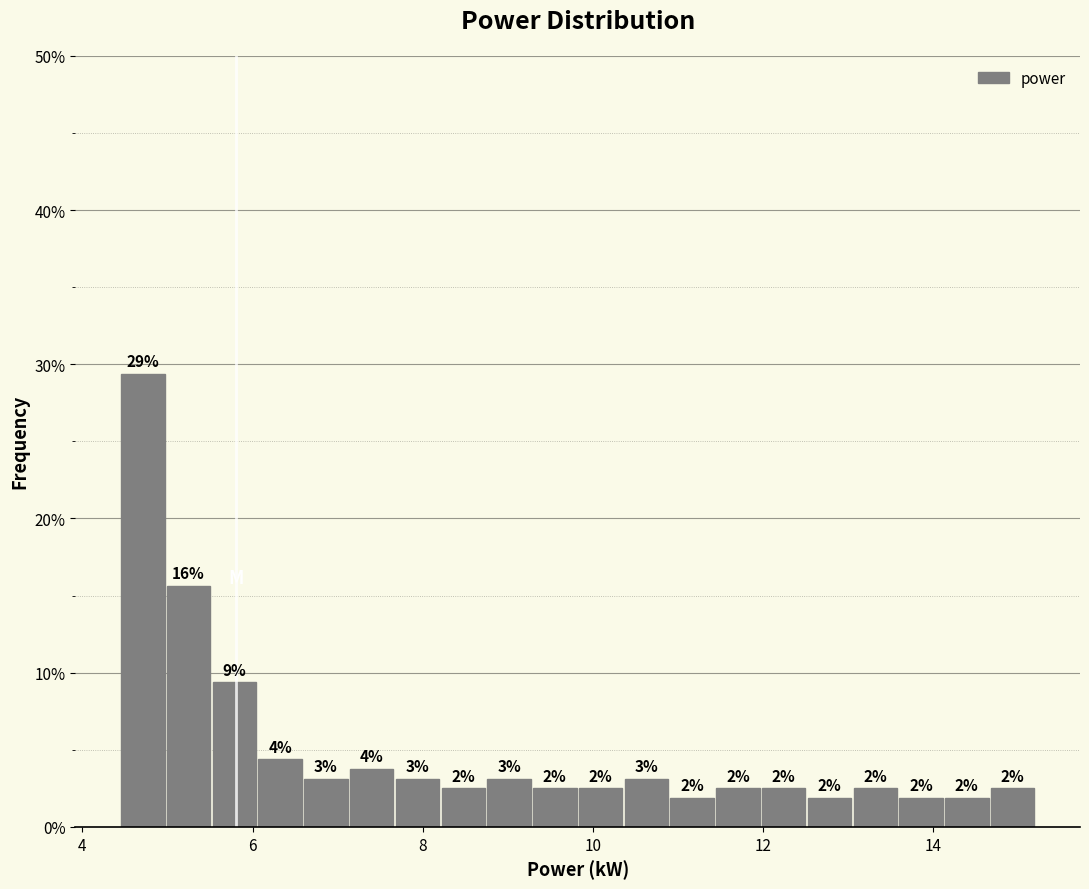

Around what value on the x-axis is the tallest bar? Give the approximate position of its centre, as read against the axis.

4.8